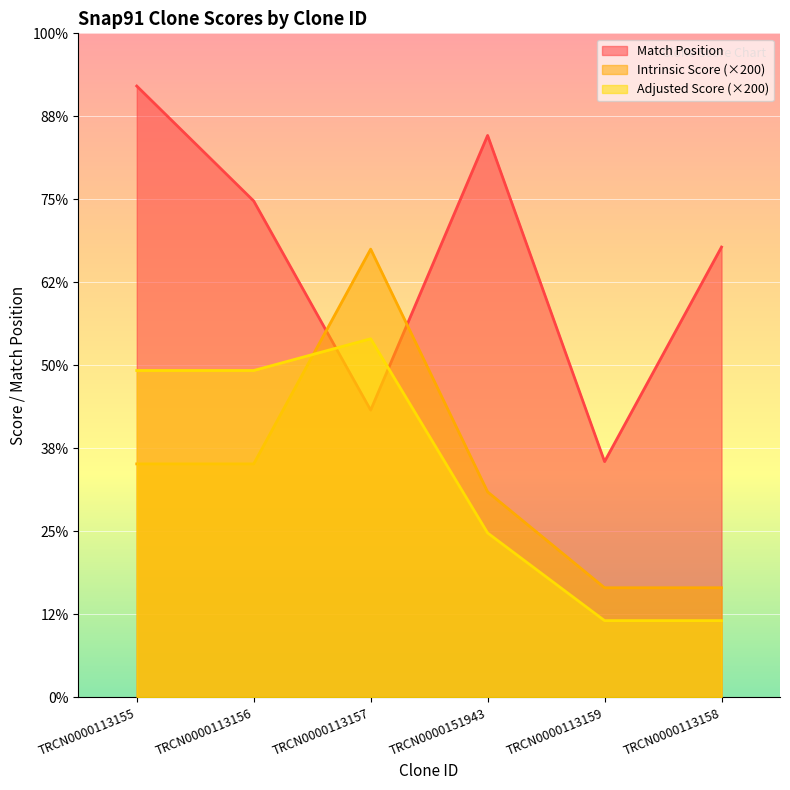

At which label does Adjusted Score first exceed 1575?

TRCN0000113157